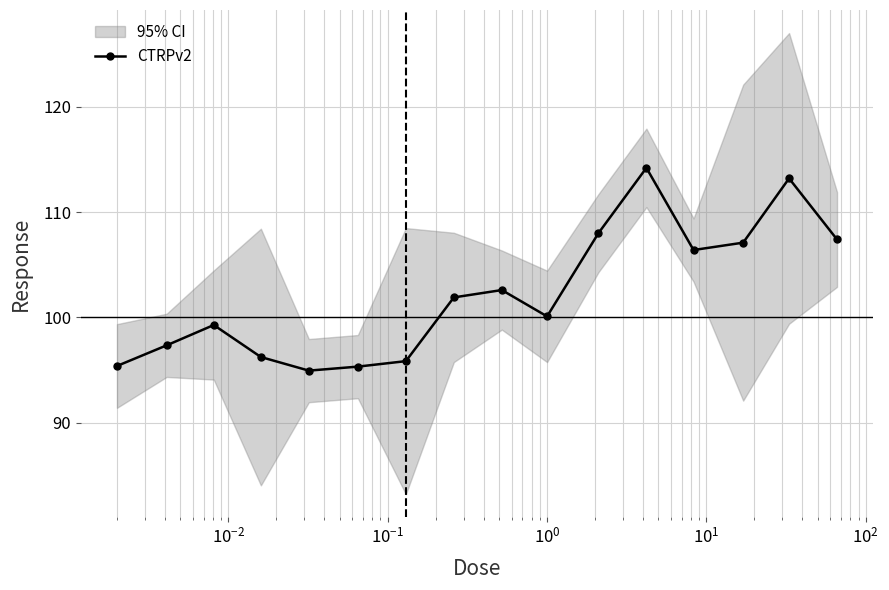

What is the sum of all values?

1635.3